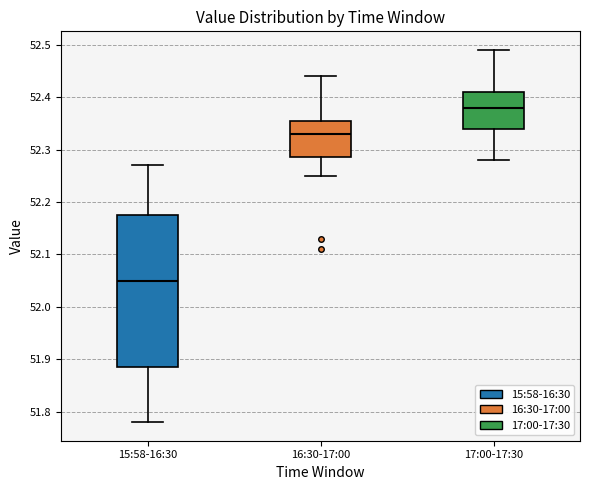

Reading left to right, transcribe this box plot: for each box, give where its median line is, the range the box spans, and where its two whiskers end, as read against the y-axis. The values are not printed on the chart, so give them approximately, as read against the axis.

15:58-16:30: median 52.05, box 51.89 to 52.18, whiskers 51.78 to 52.27
16:30-17:00: median 52.33, box 52.29 to 52.36, whiskers 52.25 to 52.44
17:00-17:30: median 52.38, box 52.34 to 52.41, whiskers 52.28 to 52.49